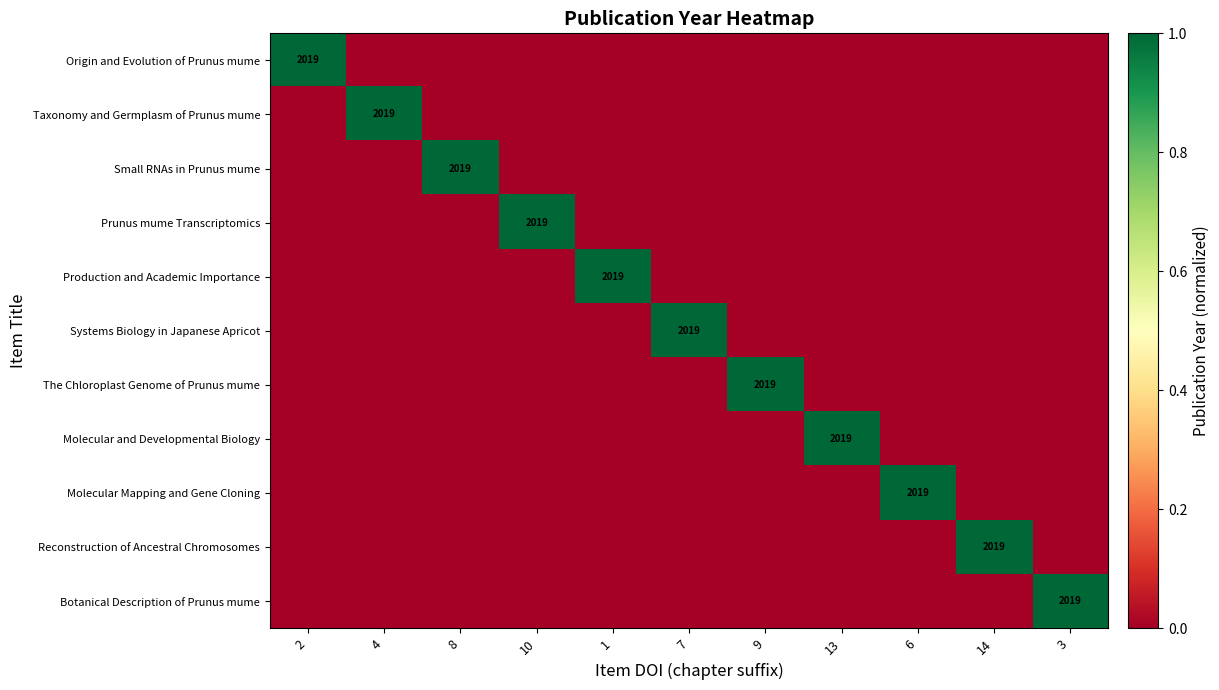

The value of The Chloroplast Genome of Prunus mume at 9 is 2843. True or false?

False